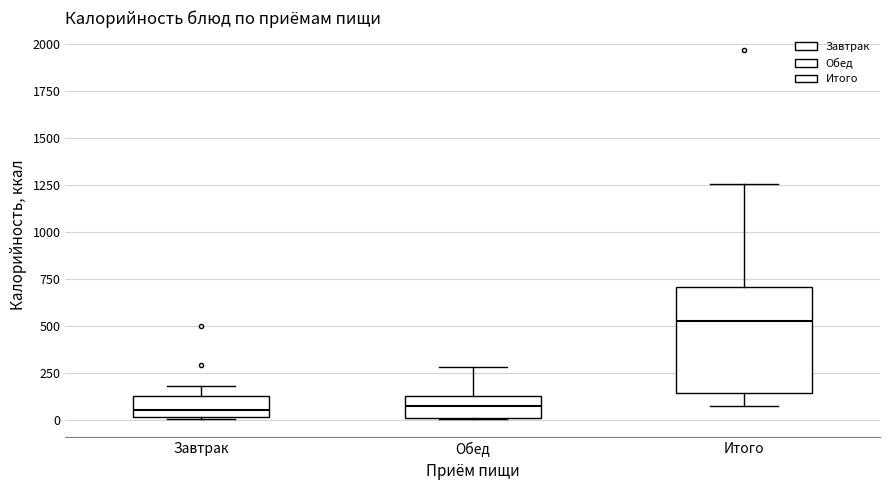

Reading left to right, transcribe this box plot: for each box, give where its median line is, the range the box spans, and where its two whiskers end, as read against the y-axis. The values are not printed on the chart, so give them approximately, as read against the axis.

Завтрак: median 50, box 0 to 150, whiskers 0 to 200
Обед: median 50, box 0 to 150, whiskers 0 to 300
Итого: median 500, box 150 to 700, whiskers 50 to 1250